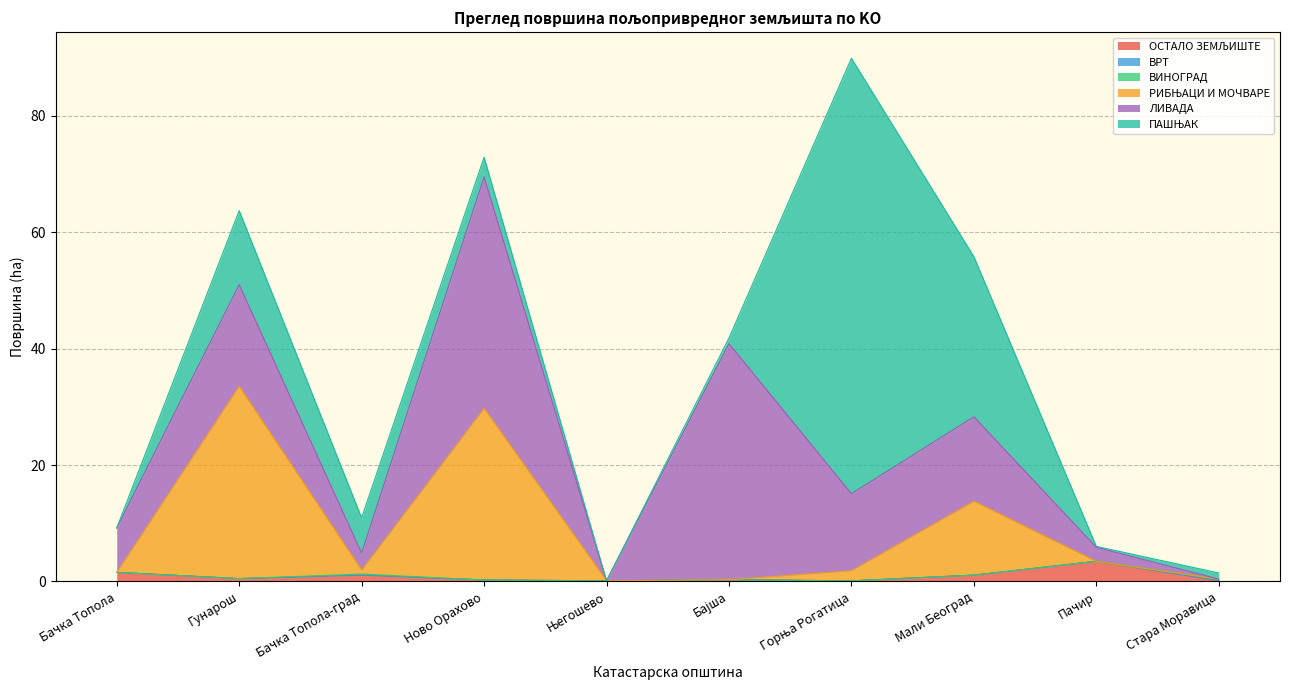

What is the average value of the ОСТАЛО ЗЕМЉИШТЕ series?

0.8